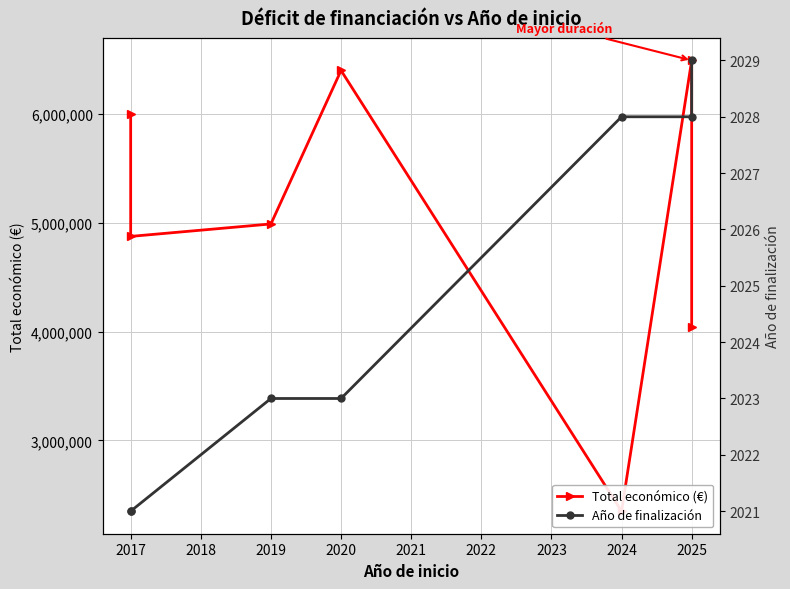

What is the value of the Total económico (€) point at the 6th from the left?

6494227